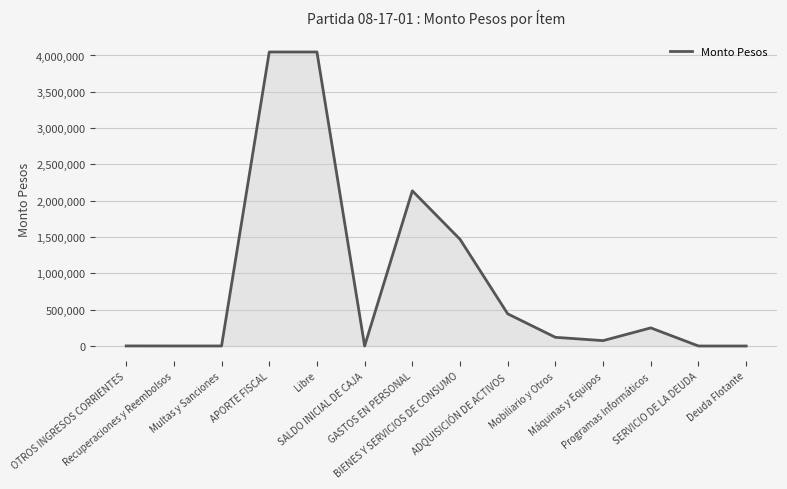

What is the maximum value shown in the chart?

4048199